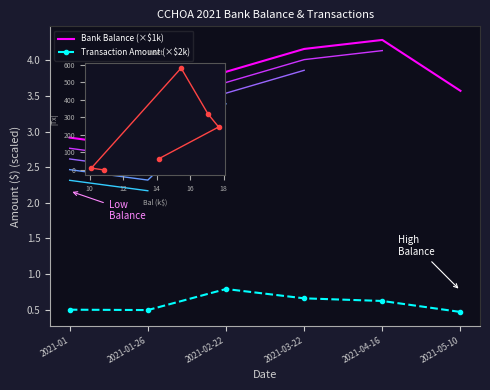

True or false: Bank Balance (×$1k) and Transaction Amount (×$2k) cross at least once.

False